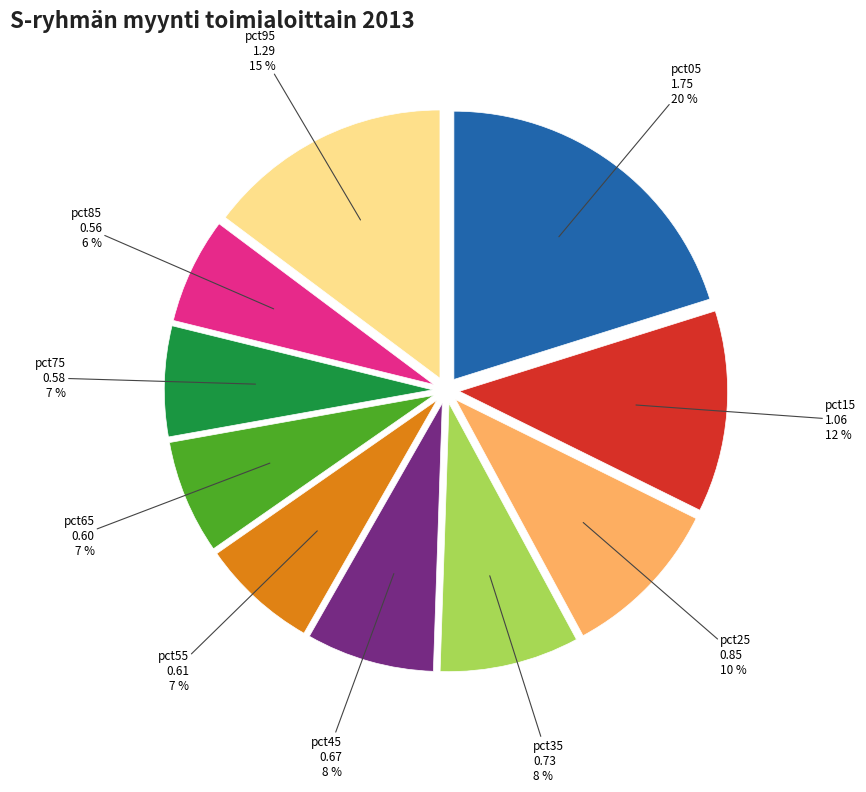

Does pct55 represent more than half of the total?

No